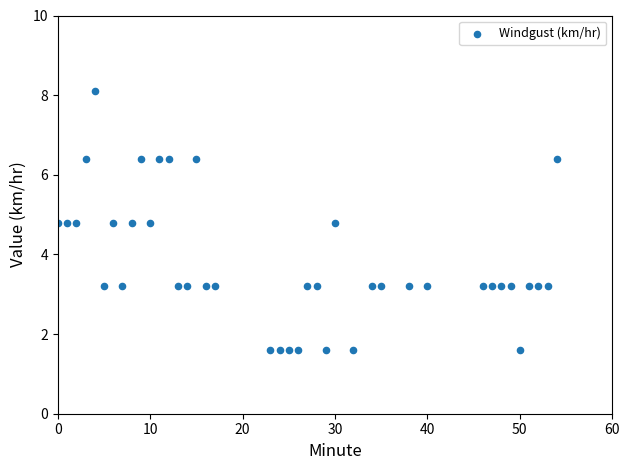

What is the range of Y values (max minus min)?

6.5